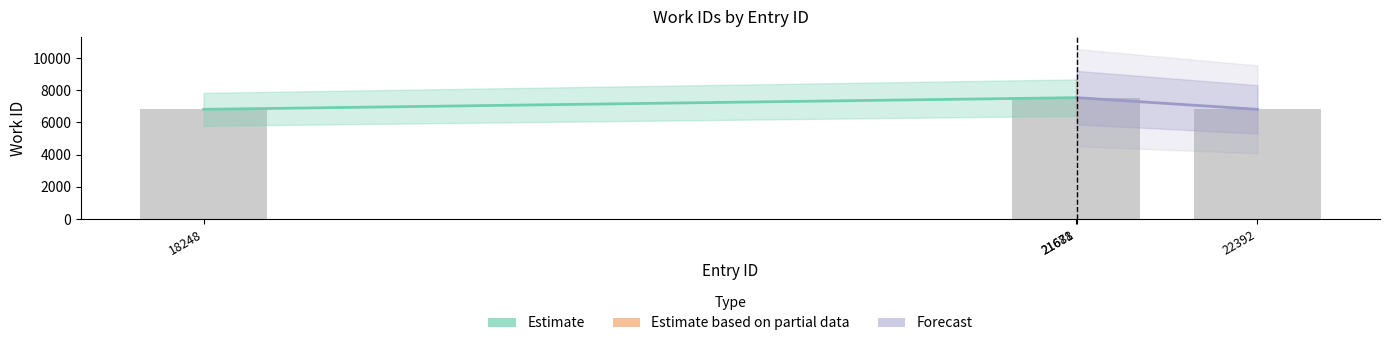

What is the difference between the second highest and second lowest values?

725